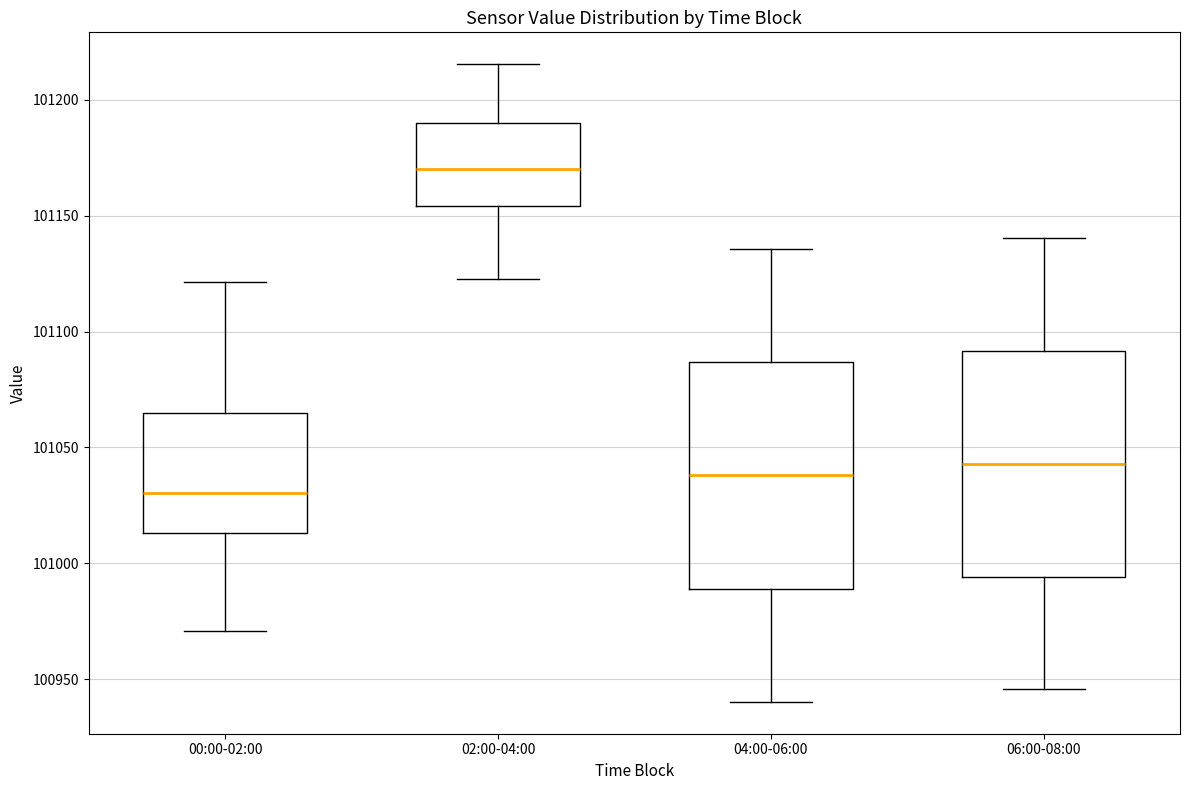

Where is the upper edge of the box for 00:00-02:00 on the y-axis? The values are not printed on the chart, so give them approximately, as read against the axis.

101065